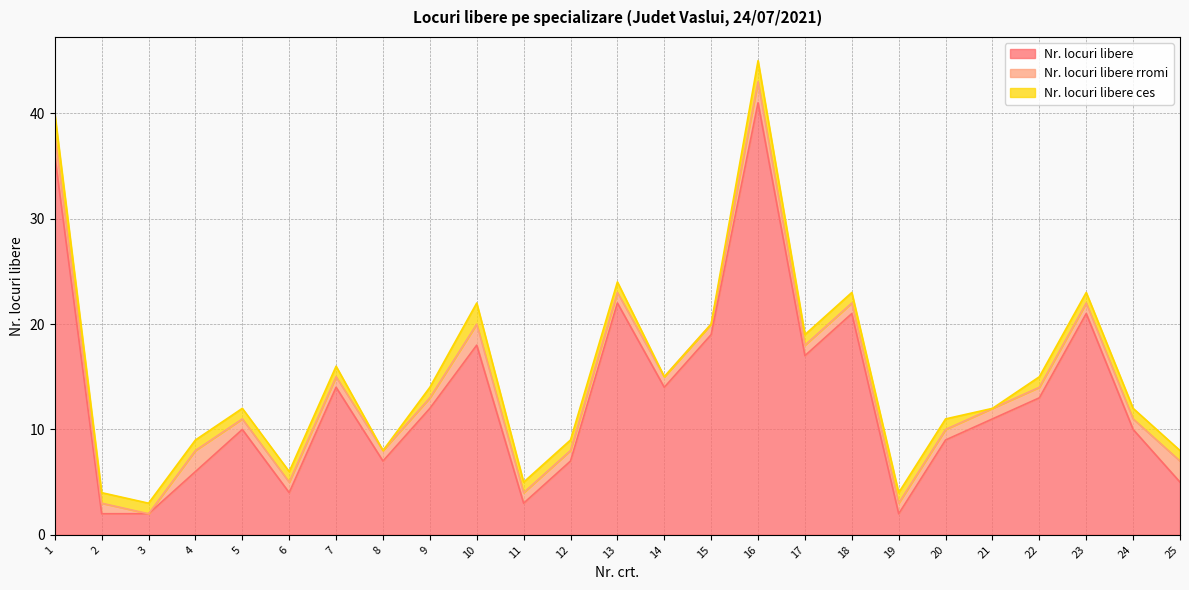

Reading right to left, transcribe all the data shown in this chart.

Nr. locuri libere: 25=5	24=10	23=21	22=13	21=11	20=9	19=2	18=21	17=17	16=41	15=19	14=14	13=22	12=7	11=3	10=18	9=12	8=7	7=14	6=4	5=10	4=6	3=2	2=2	1=36
Nr. locuri libere rromi: 25=2	24=1	23=1	22=1	21=1	20=1	19=1	18=1	17=1	16=2	15=1	14=1	13=1	12=1	11=1	10=2	9=1	8=1	7=1	6=1	5=1	4=2	3=0	2=1	1=2
Nr. locuri libere ces: 25=1	24=1	23=1	22=1	21=0	20=1	19=1	18=1	17=1	16=2	15=0	14=0	13=1	12=1	11=1	10=2	9=1	8=0	7=1	6=1	5=1	4=1	3=1	2=1	1=2